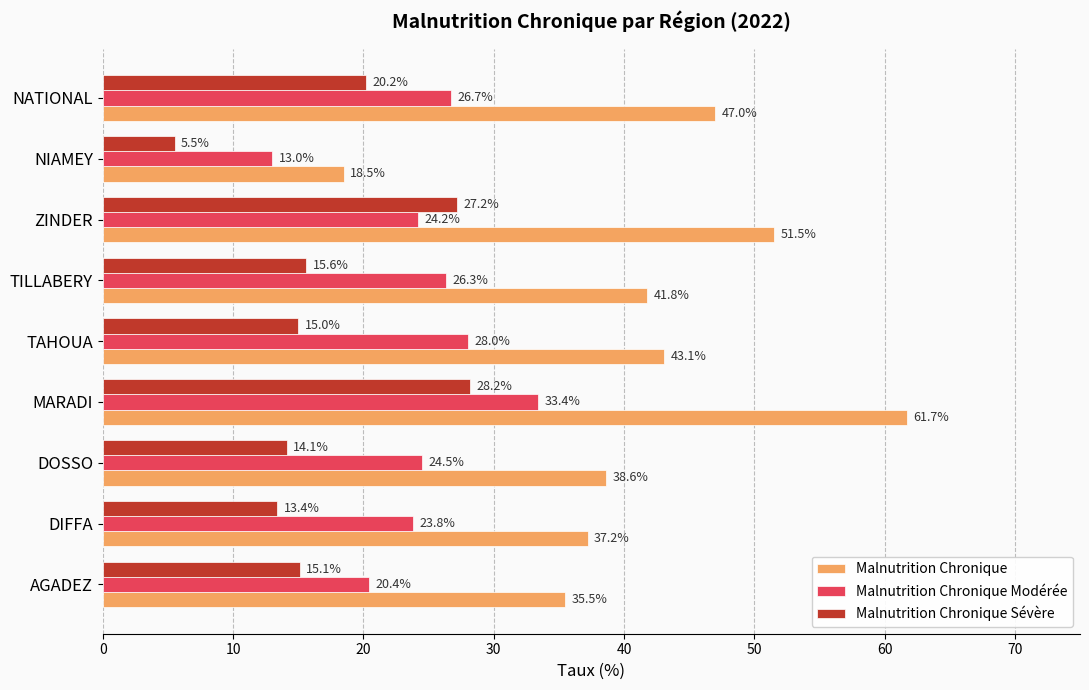

Which series has the largest range (max minus min)?

Malnutrition Chronique